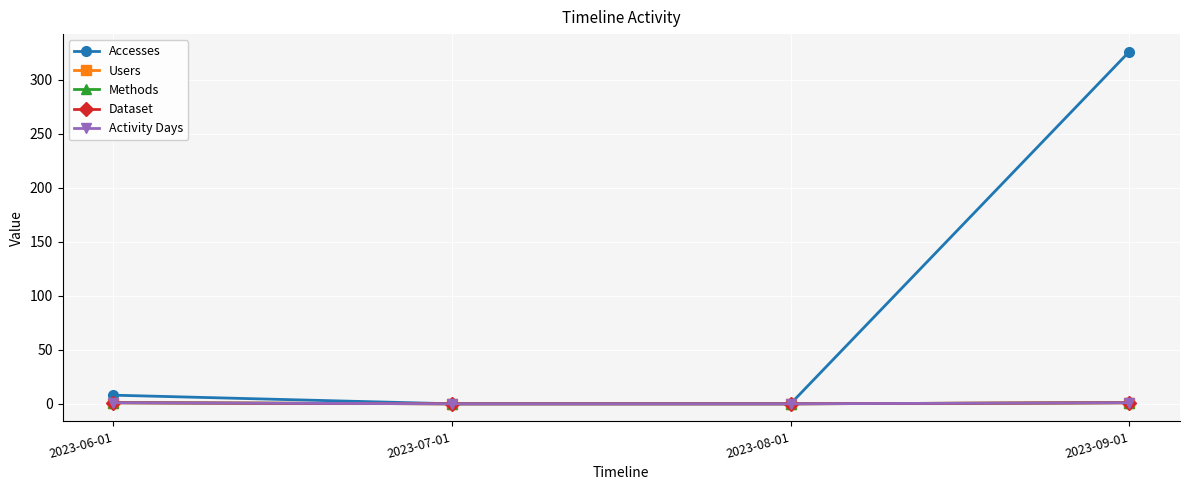

What are all the series names shown in the legend?

Accesses, Users, Methods, Dataset, Activity Days